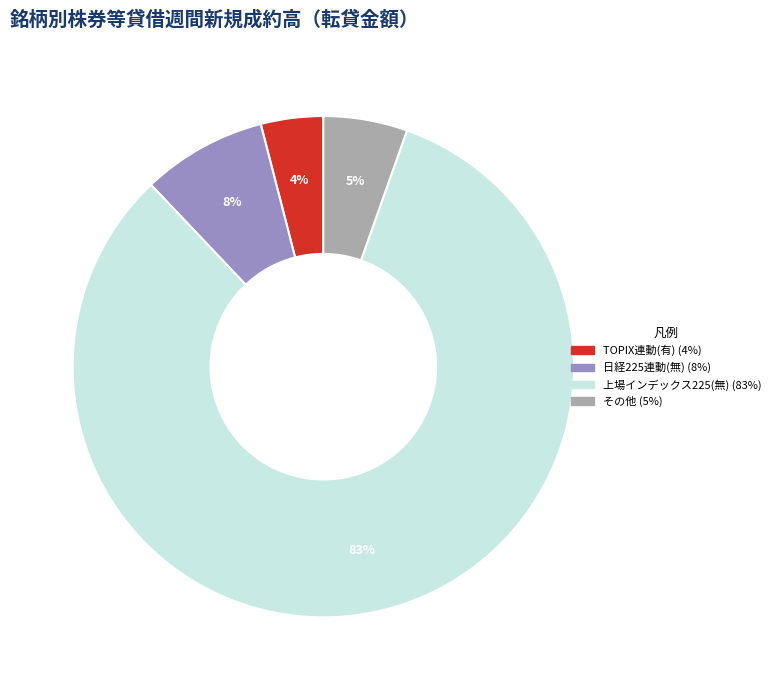

Is there any slice that represents more than half of the pie?

Yes